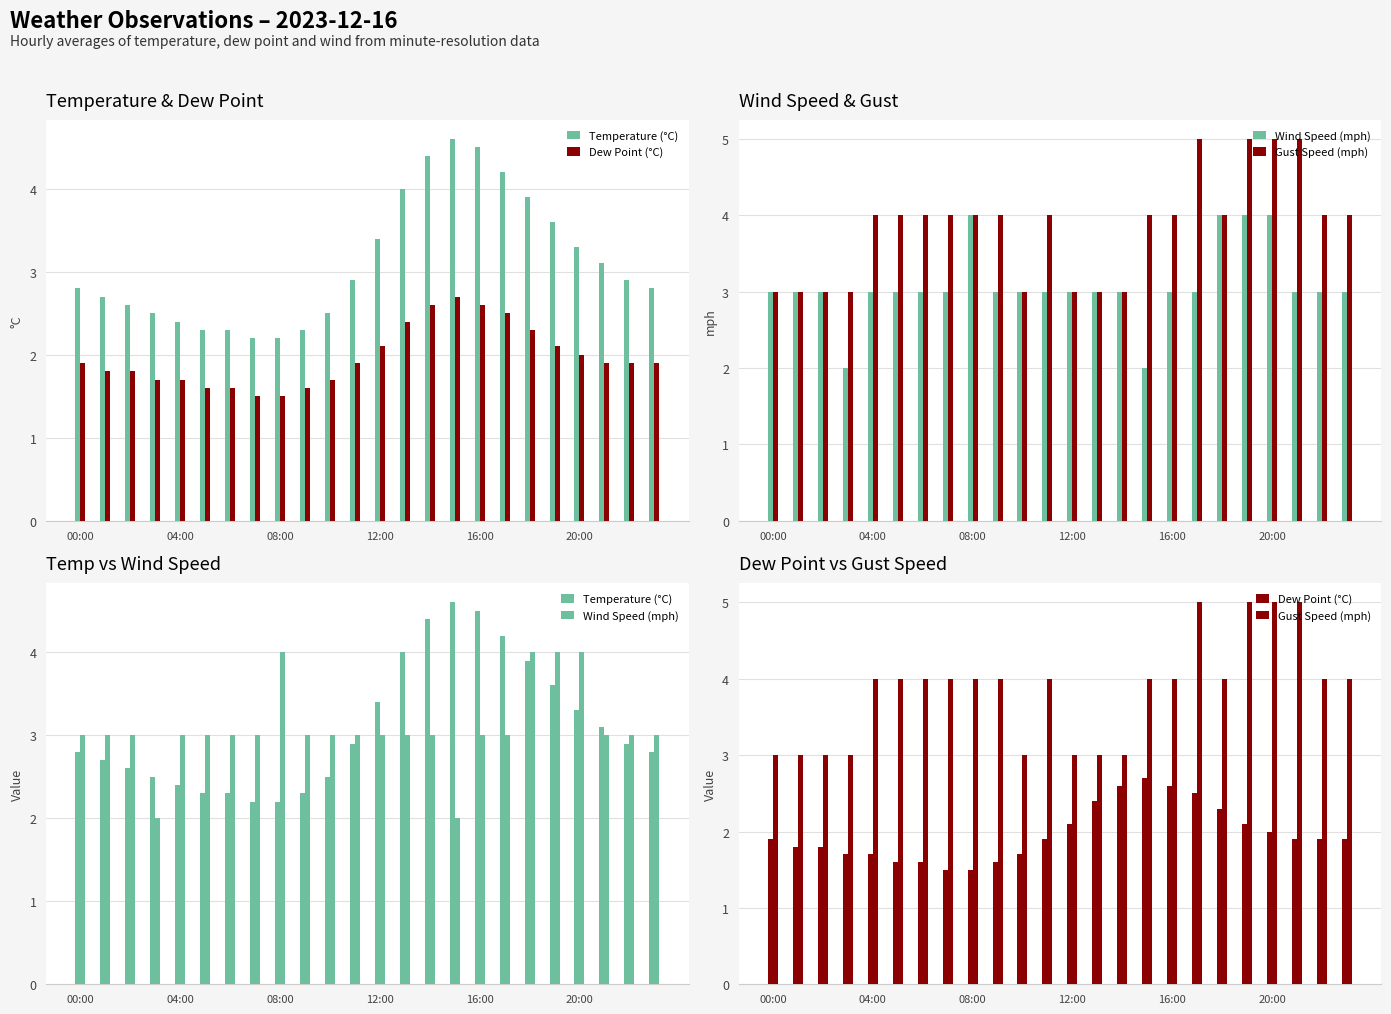

What is the difference between the maximum and minimum values in the Wind Speed (mph) series?

2.0